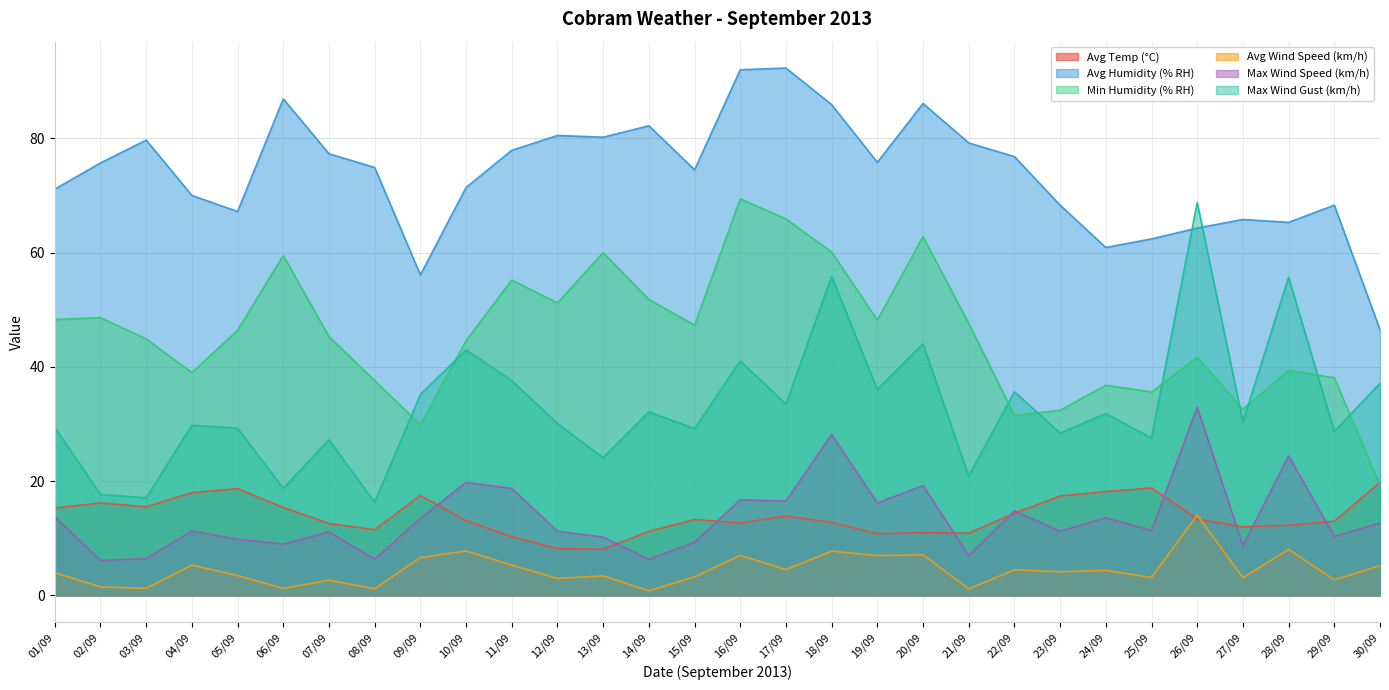

How many lines are shown in the chart?

6